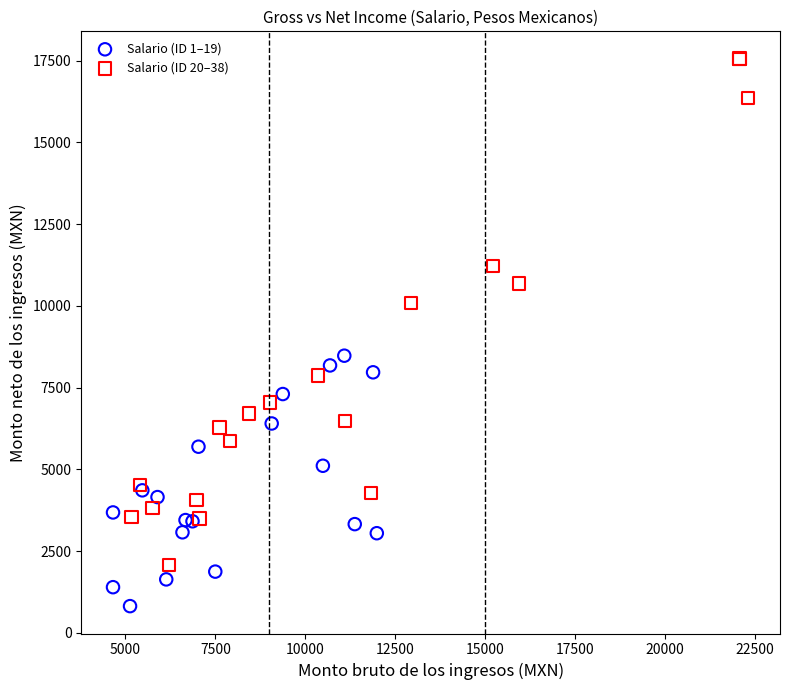

What are all the series names shown in the legend?

Salario (ID 1–19), Salario (ID 20–38)